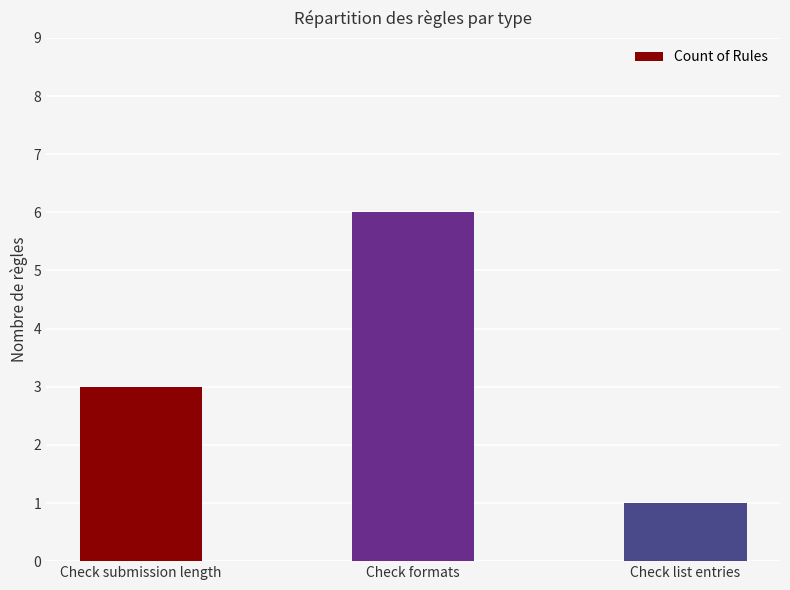

Reading left to right, extract all data points from this chart.

Check submission length=3	Check formats=6	Check list entries=1